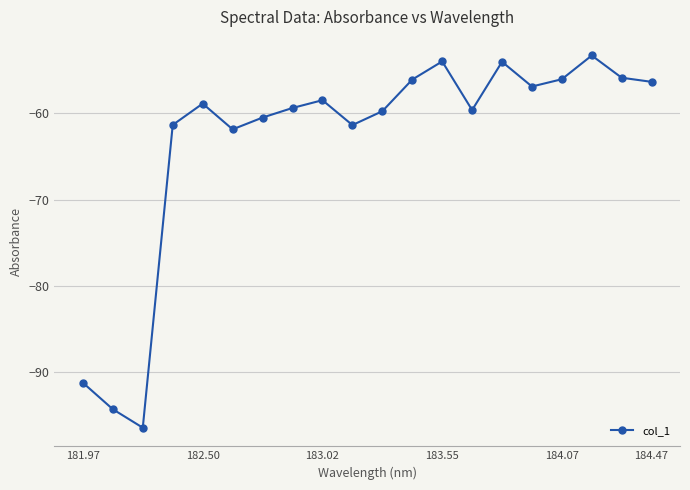

How many points are higher than both their immediate neighbors (excluding endpoints)?

5